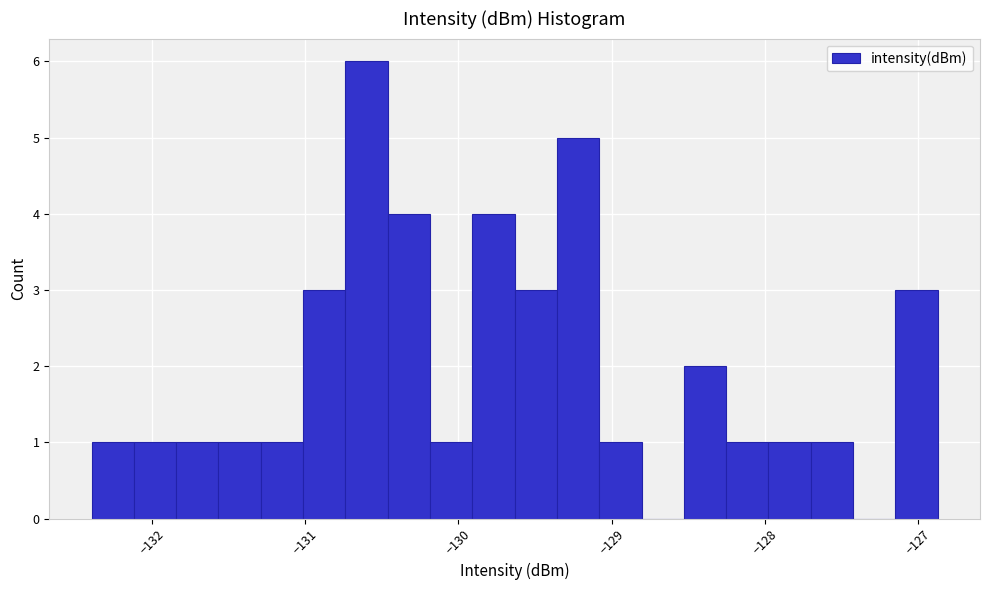

Around what value on the x-axis is the tallest bar? Give the approximate position of its centre, as read against the axis.

-130.6